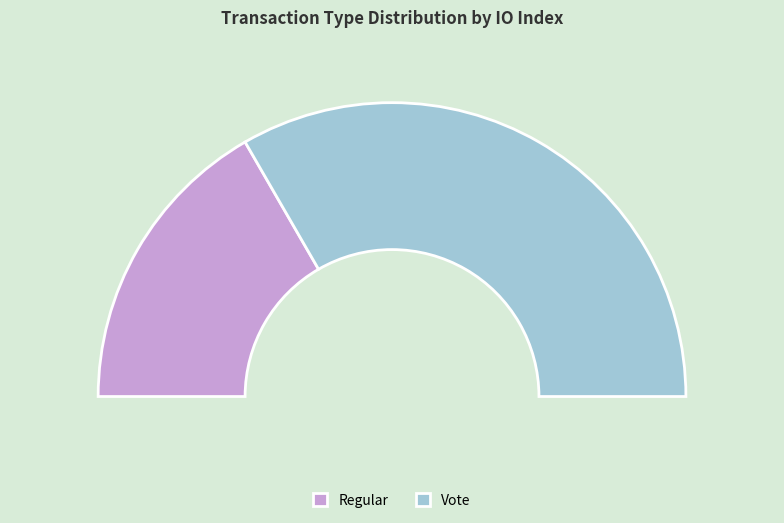

Rank the categories by value from highest to lowest.

Vote, Regular